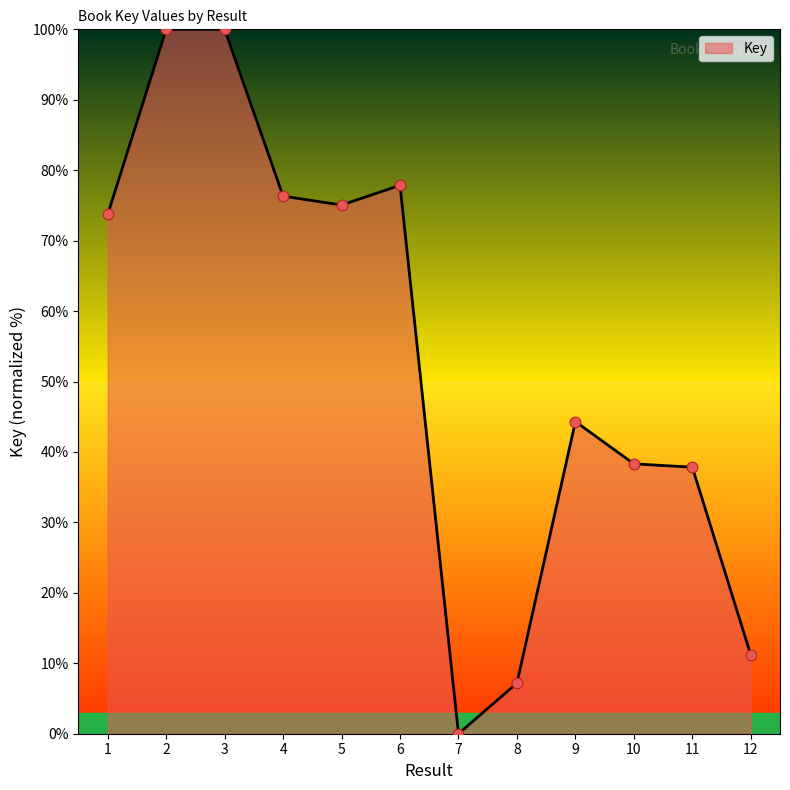

Approximately how many times larger is the value at 3 compared to 2?

1.0